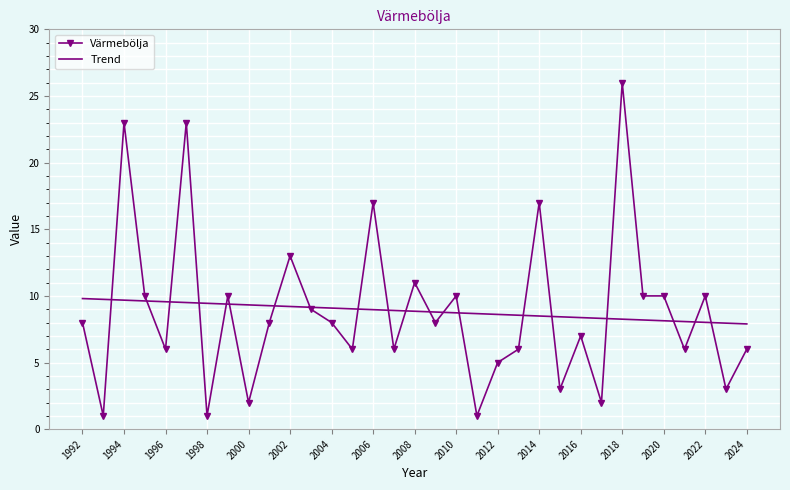

List the series in order of their peak value, highest first.

Värmebölja, Trend